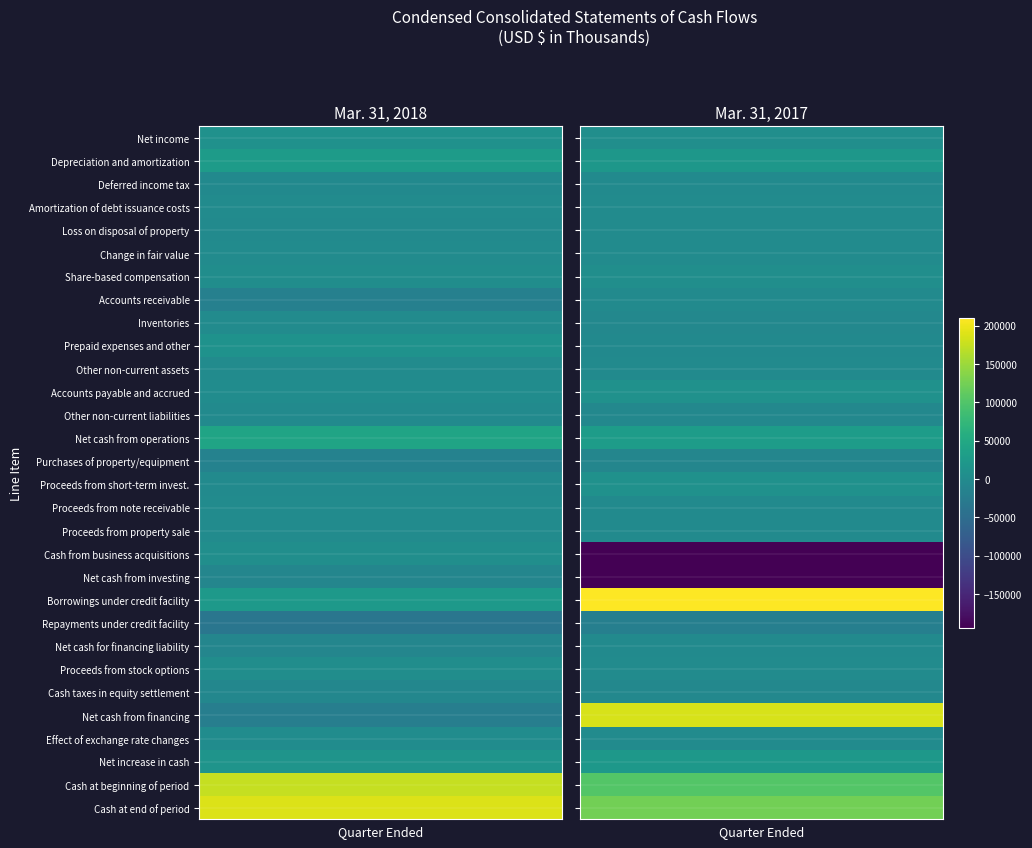

The Net increase in cash series shows 34769 at 1. True or false?

False